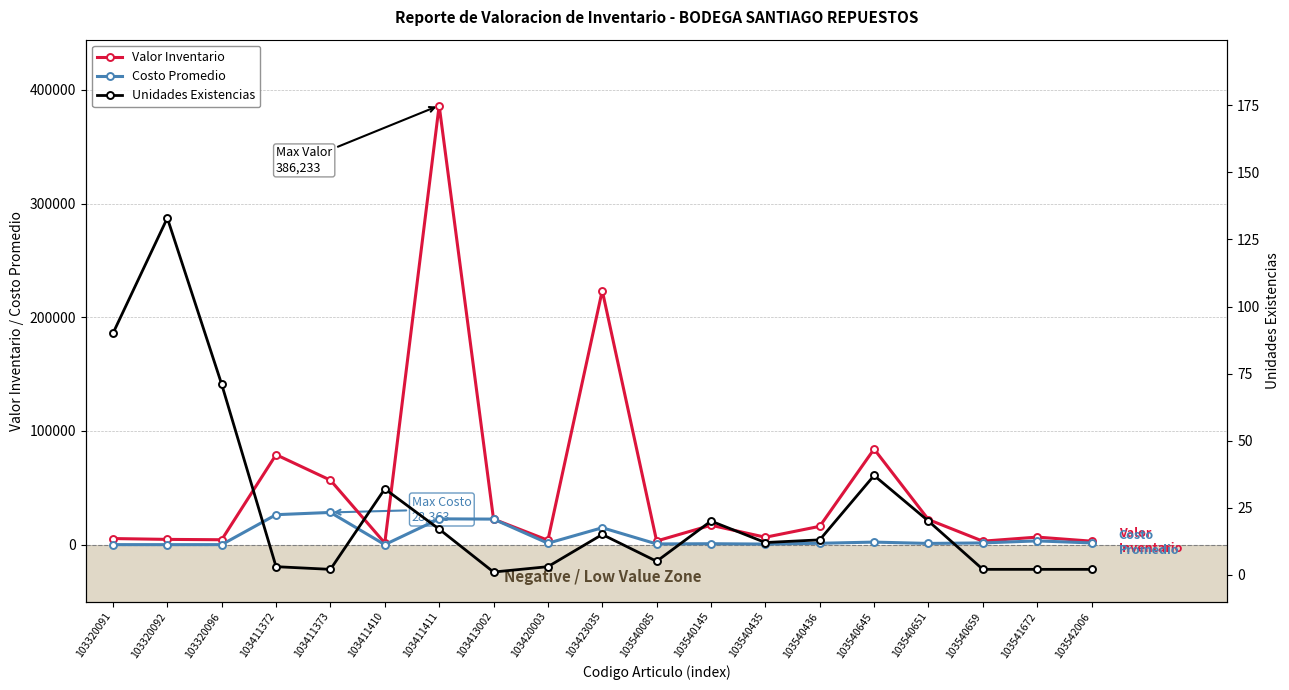

Count the number of categories in the chart.

19